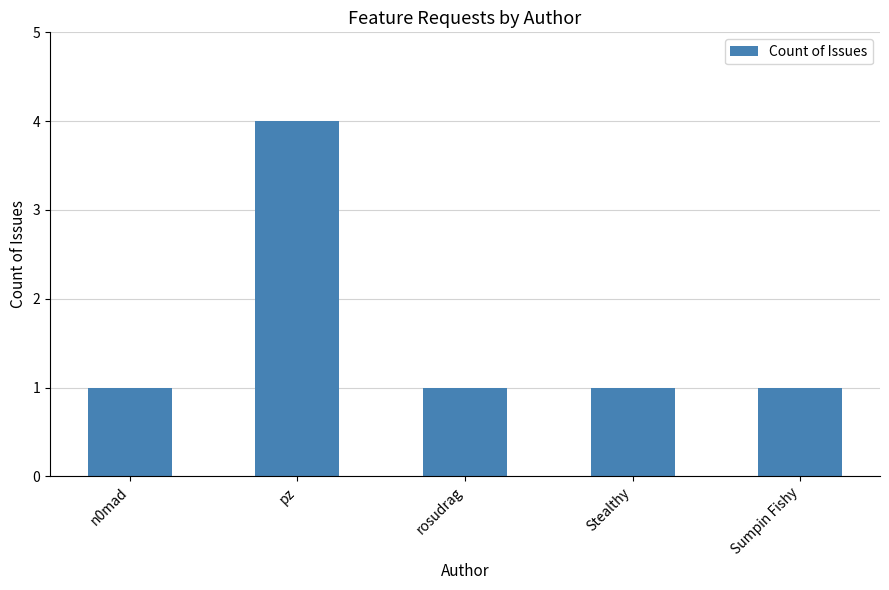

What is the value of the 4th bar from the left?

1